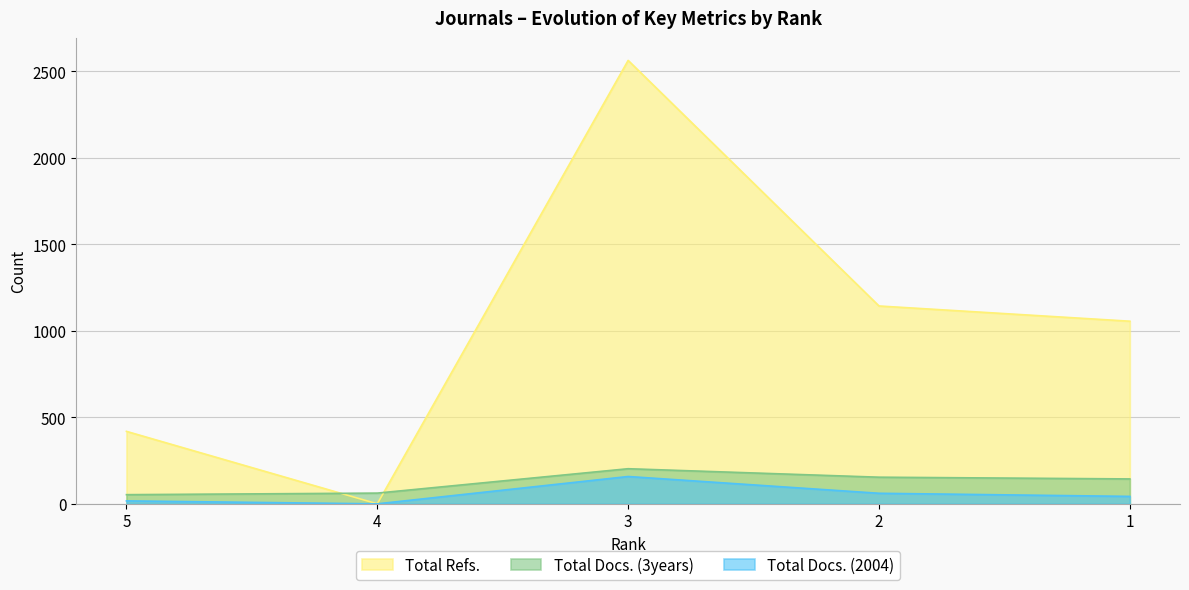

True or false: Total Docs. (2004) and Total Docs. (3years) cross at least once.

False